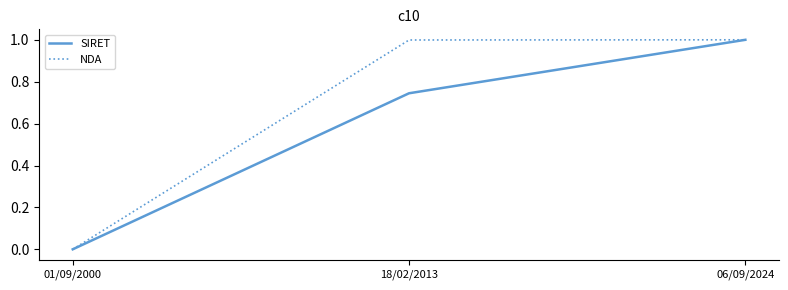

What are all the series names shown in the legend?

SIRET, NDA